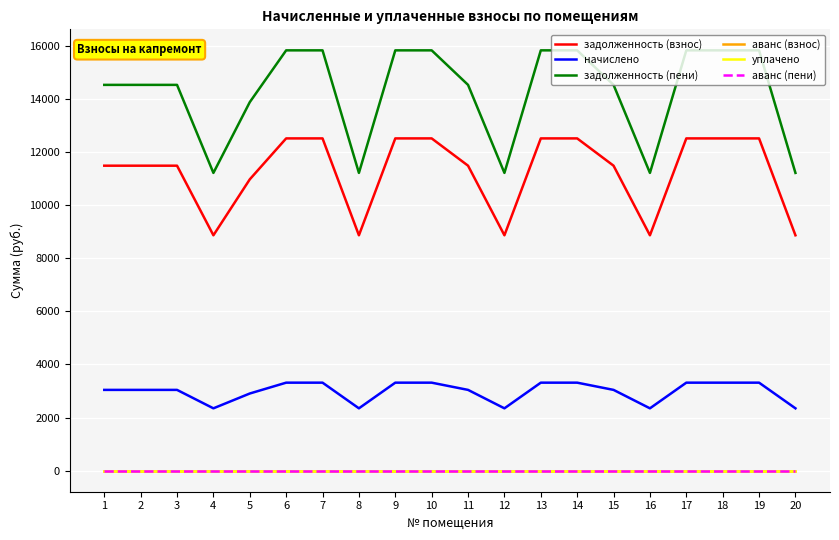

At 4, list the series in order from smallest to largest.

аванс (взнос), уплачено, аванс (пени), начислено, задолженность (взнос), задолженность (пени)